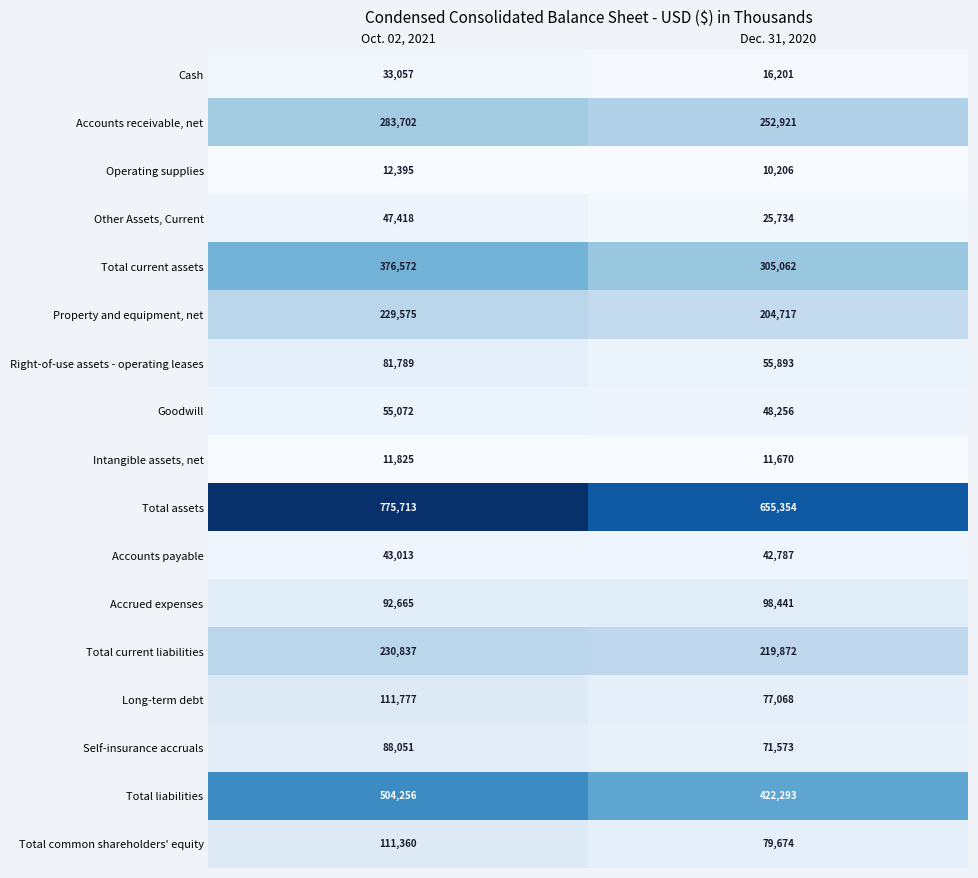

What is the difference between the maximum and minimum values in the Accounts payable series?

226